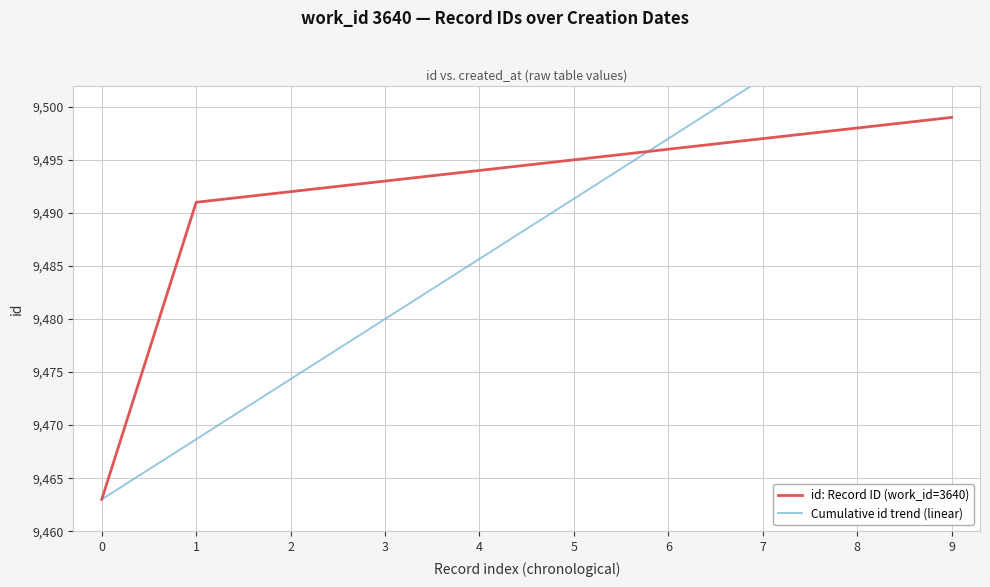

True or false: id: Record ID (work_id=3640) has more than 1 points higher than both neighbors.

False